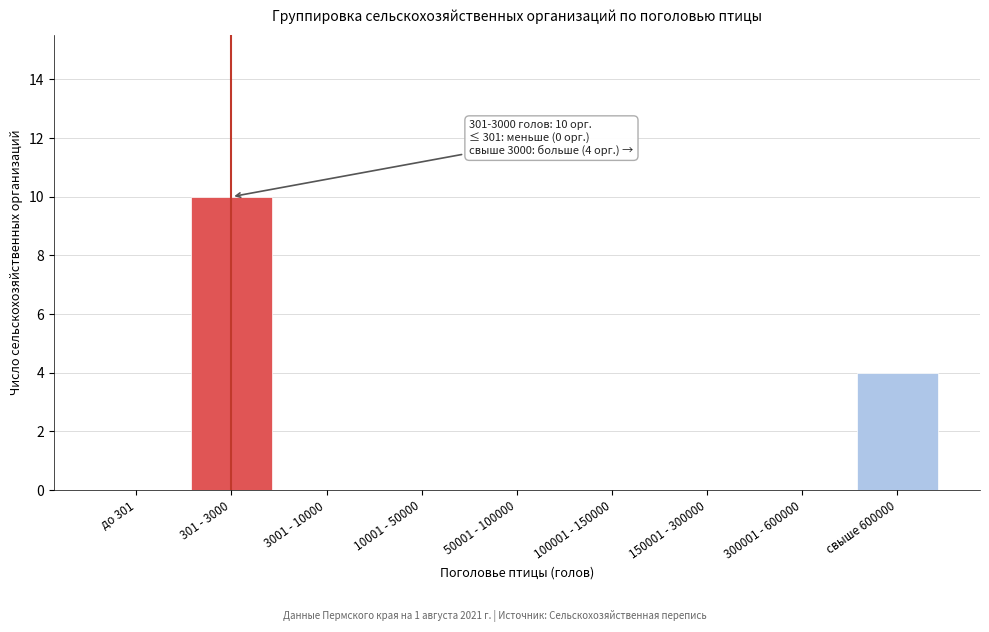

Reading left to right, what are all the values shown in this chart?

до 301=0	301 - 3000=10	3001 - 10000=0	10001 - 50000=0	50001 - 100000=0	100001 - 150000=0	150001 - 300000=0	300001 - 600000=0	свыше 600000=4